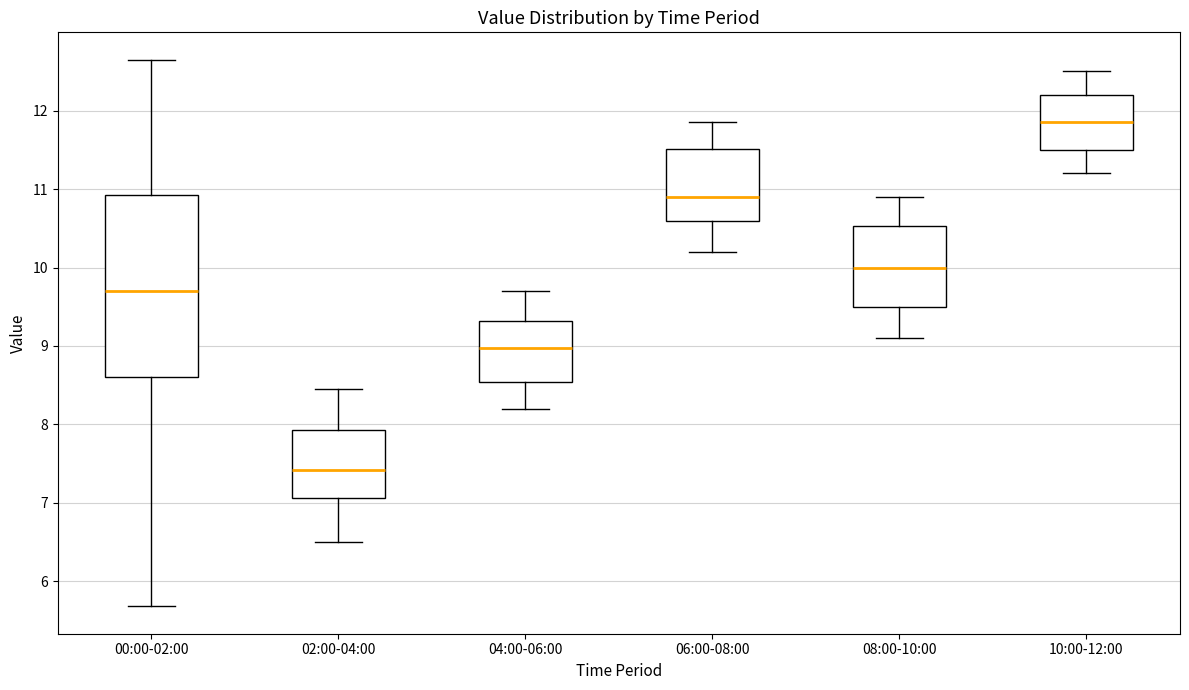

Comparing the boxes themselves (not the whiskers), which one is the tallest?

00:00-02:00